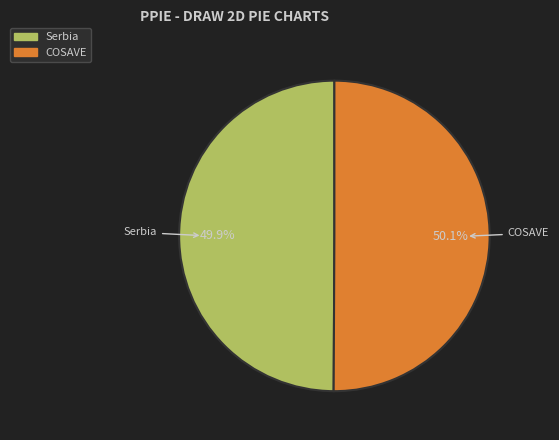

Do Serbia and COSAVE together represent more than half of the pie?

Yes